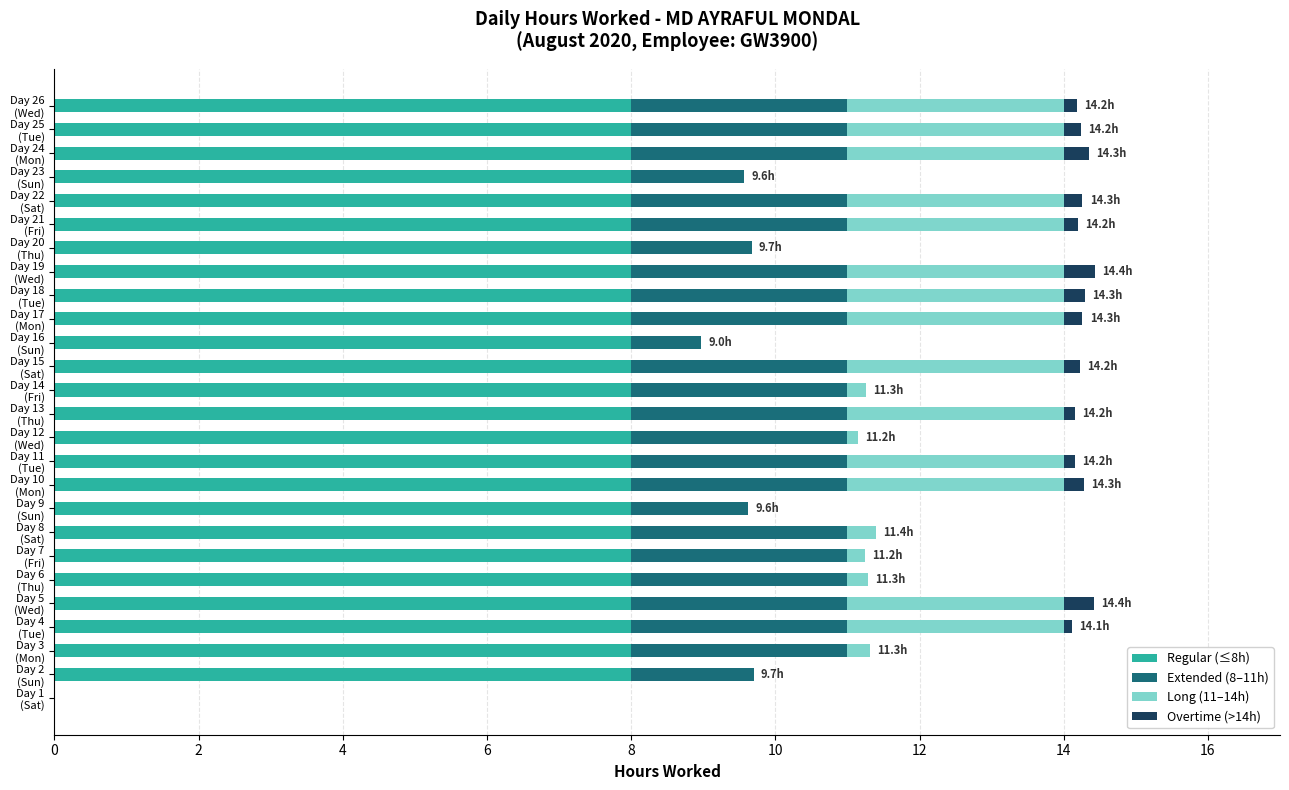

Count the number of categories in the chart.

26